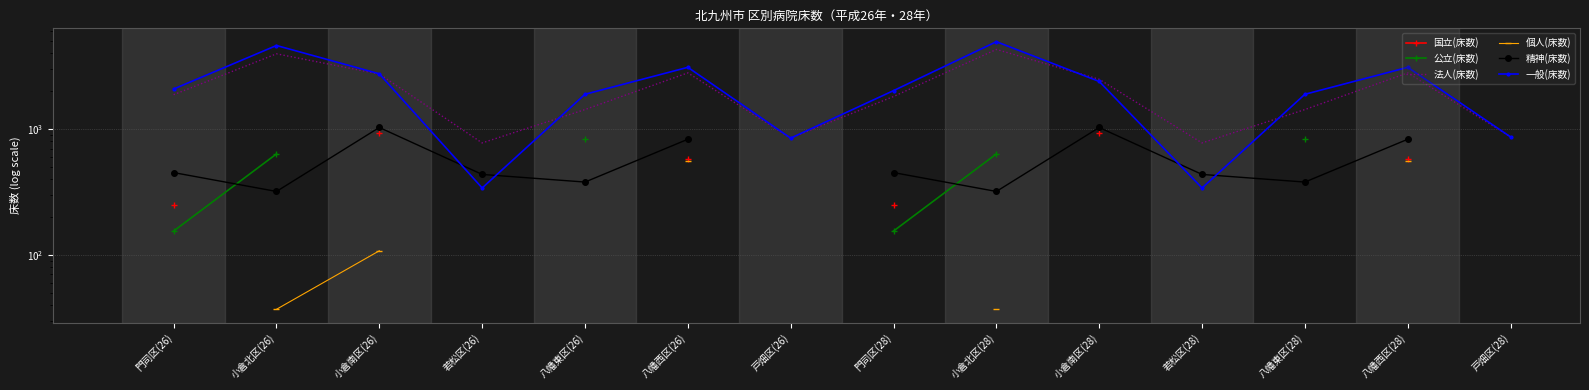

Between 門司区(26) and 小倉北区(28), which series saw the biggest shift?

一般(床数)